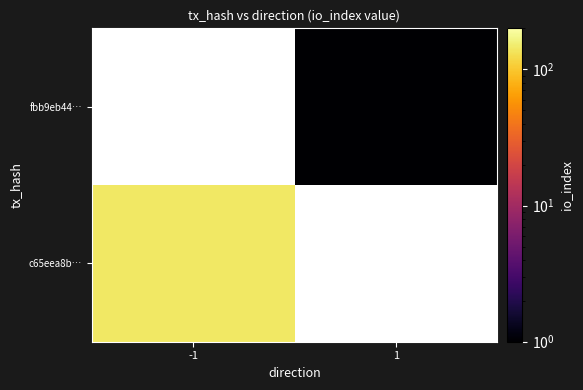

Rank the series at 1 from lowest to highest value.

c65eea8b…, fbb9eb44…